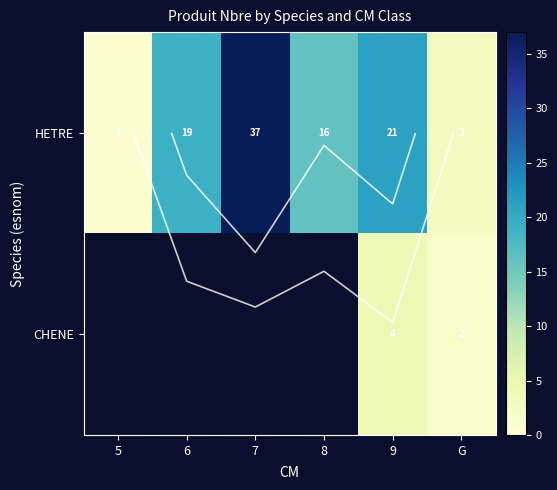

At how many categories does at least one series exceed 9?

4